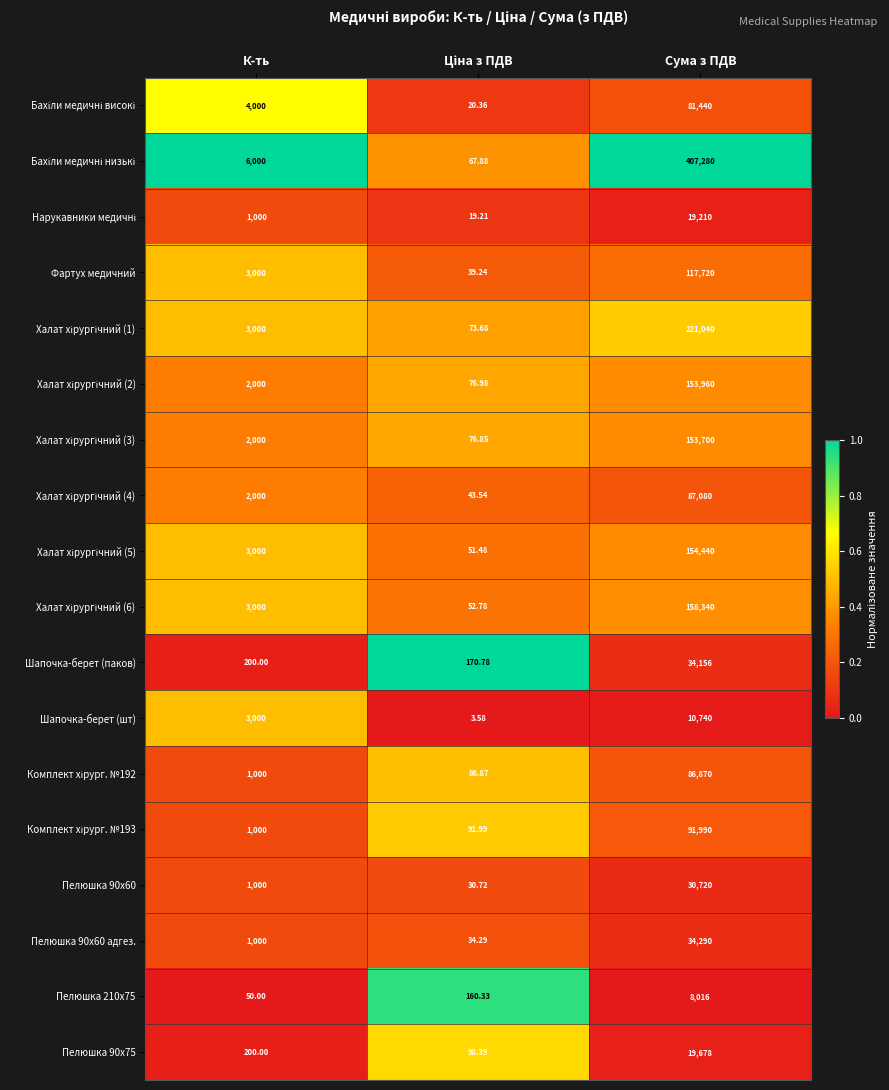

At which category is the sum across all series the highest?

Сума з ПДВ